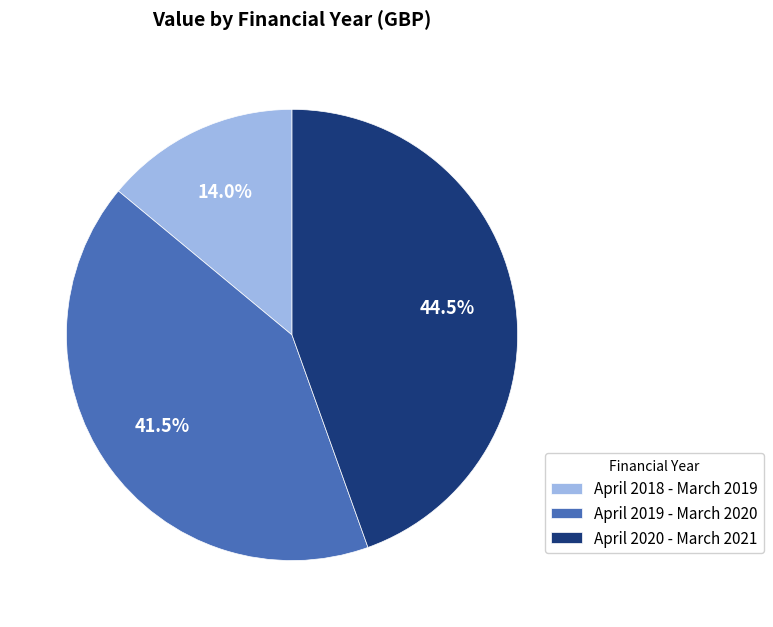

Count the number of slices in the pie.

3